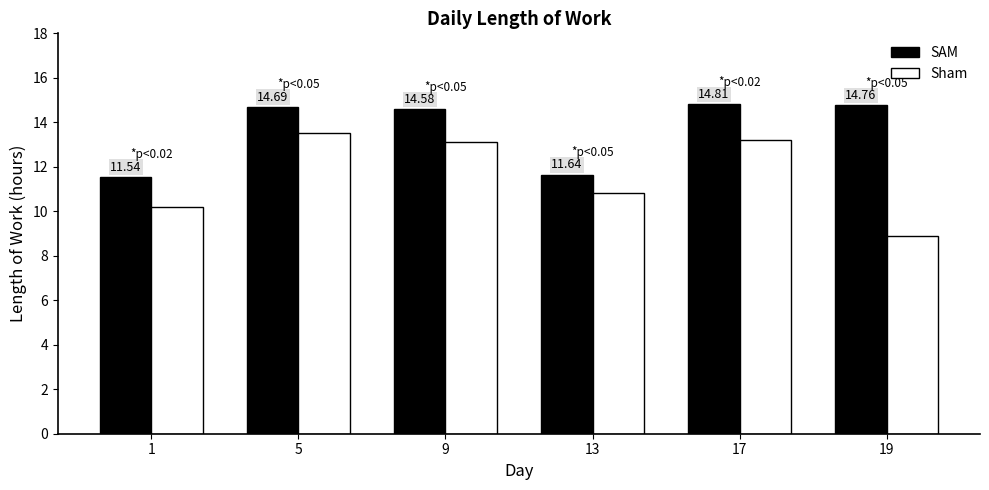

List the series in order of their overall mean, highest first.

SAM, Sham